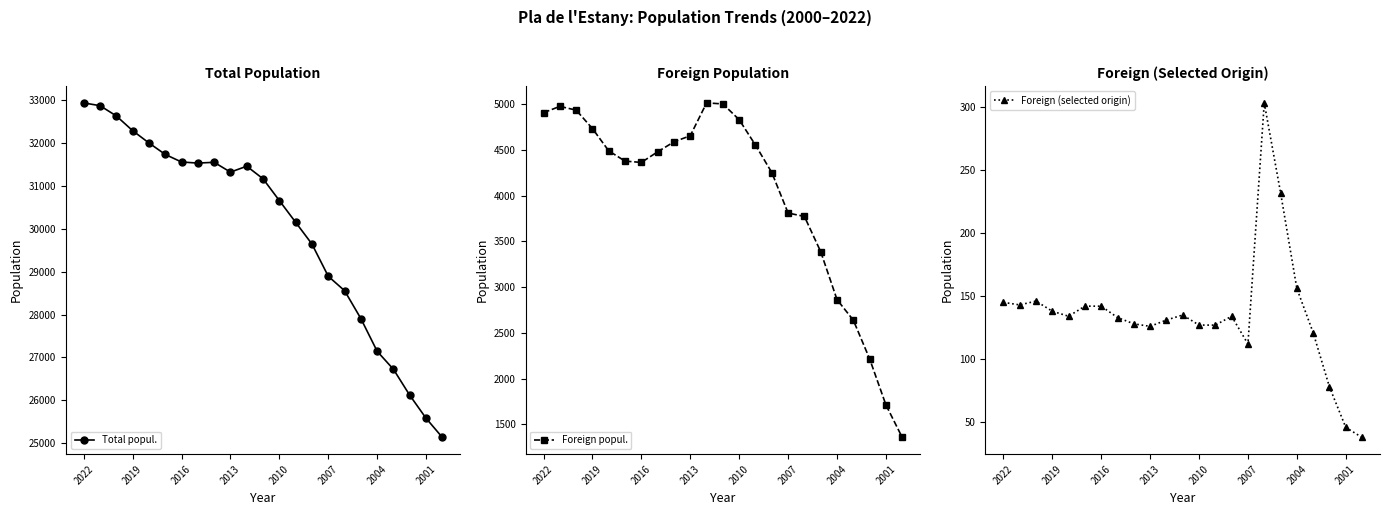

How many data points does each series have?

23